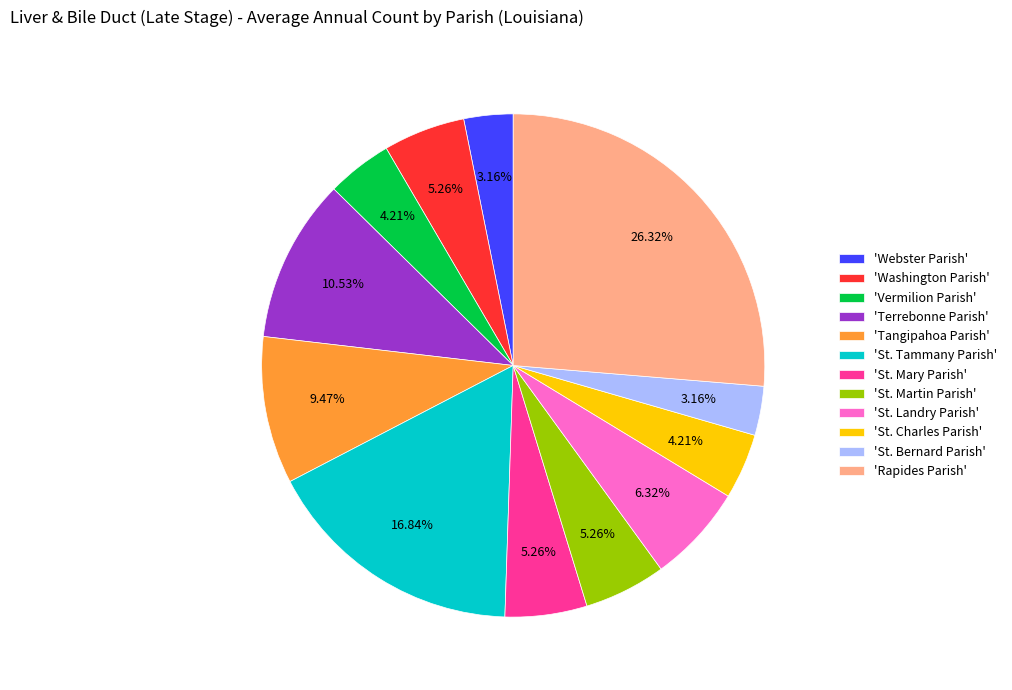

Is there a majority slice in this chart?

No